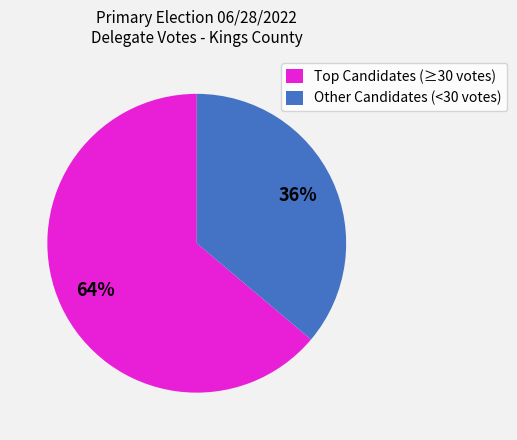

What percentage is the Other Candidates (<30 votes) slice, to the nearest percent?

36%